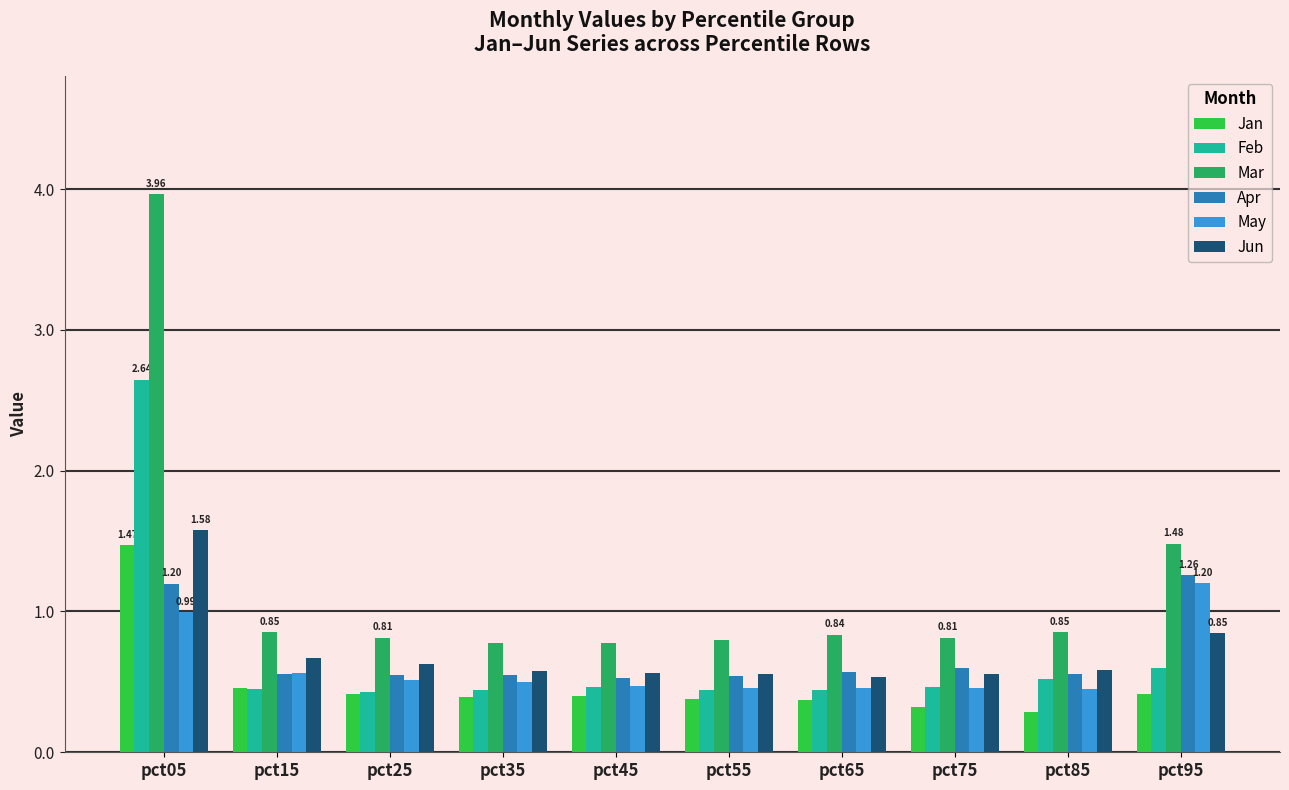

Count the number of categories in the chart.

10